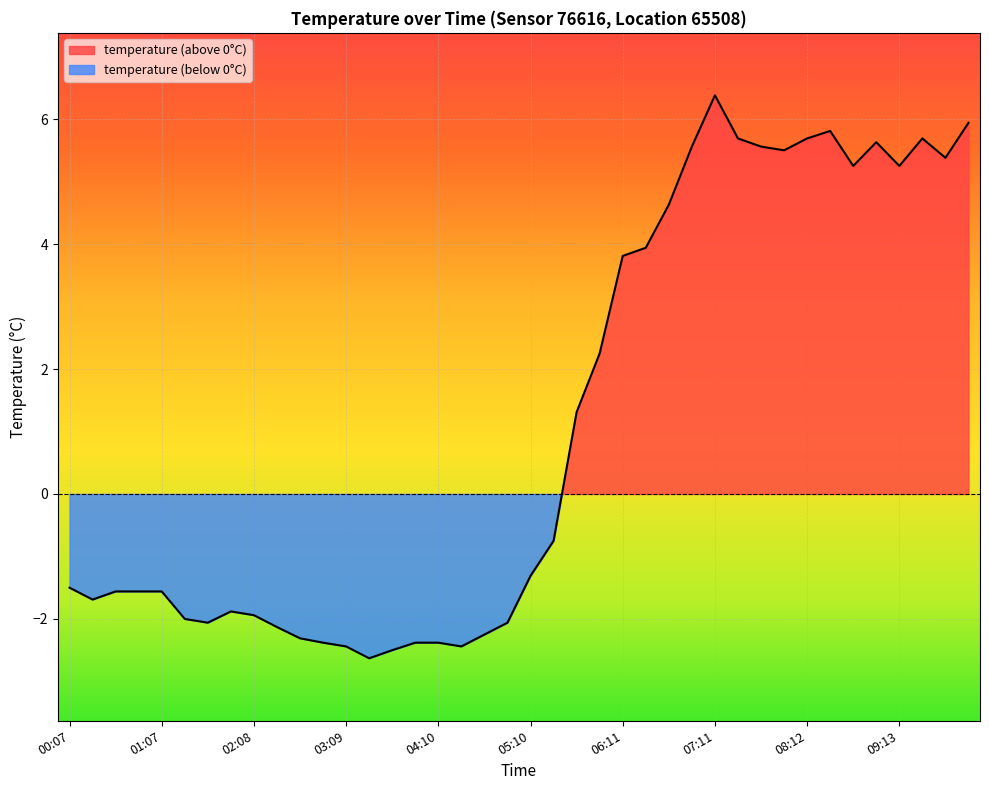

How many values are above zero?

18